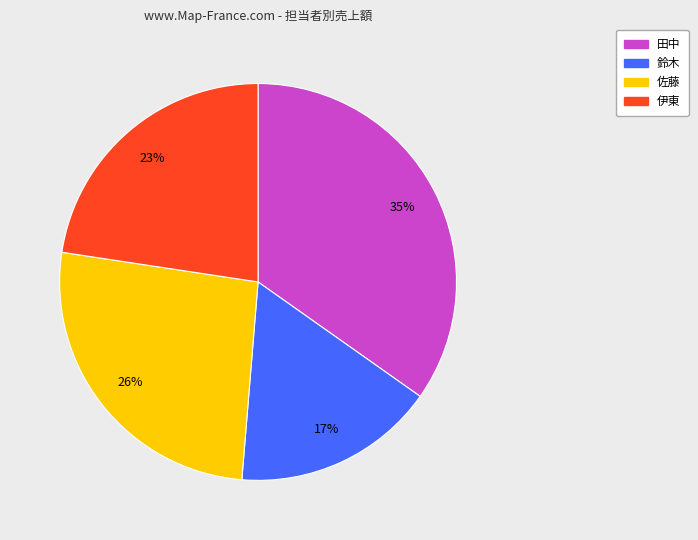

True or false: 田中 accounts for 40% of the total.

False